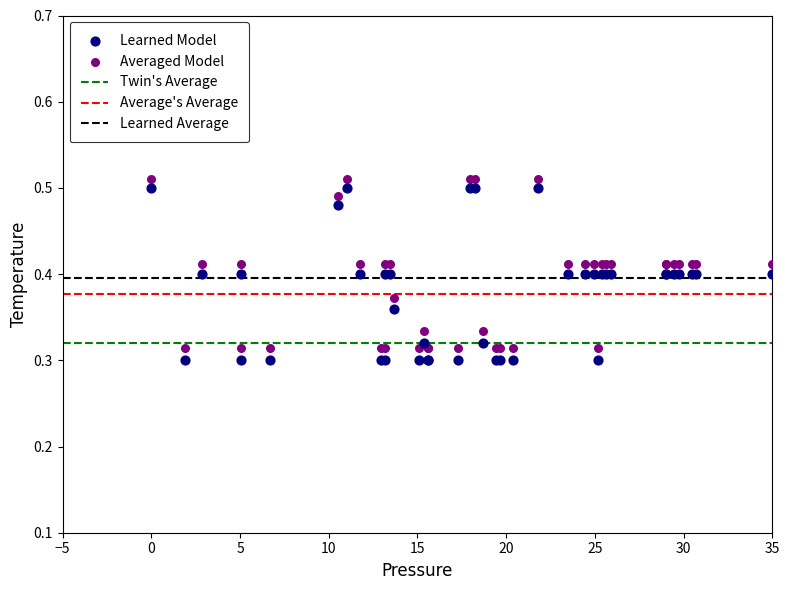

What is the X range (max minus min) for the scatter plot?

35.0